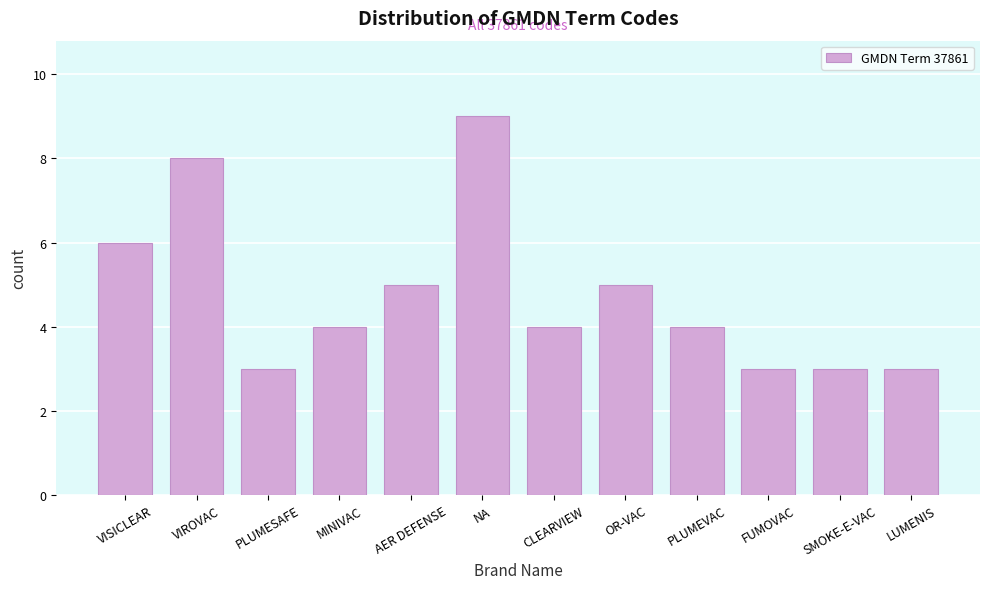

Reading left to right, transcribe all the data shown in this chart.

6	8	3	4	5	9	4	5	4	3	3	3